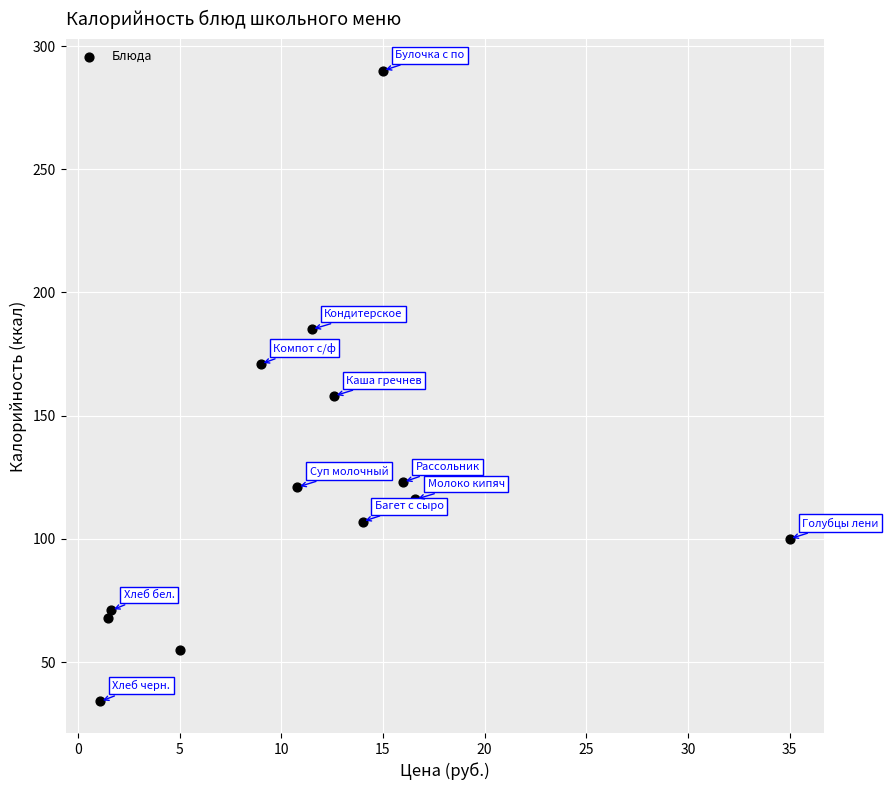

What Y value in the scatter plot is closest to 162?

158